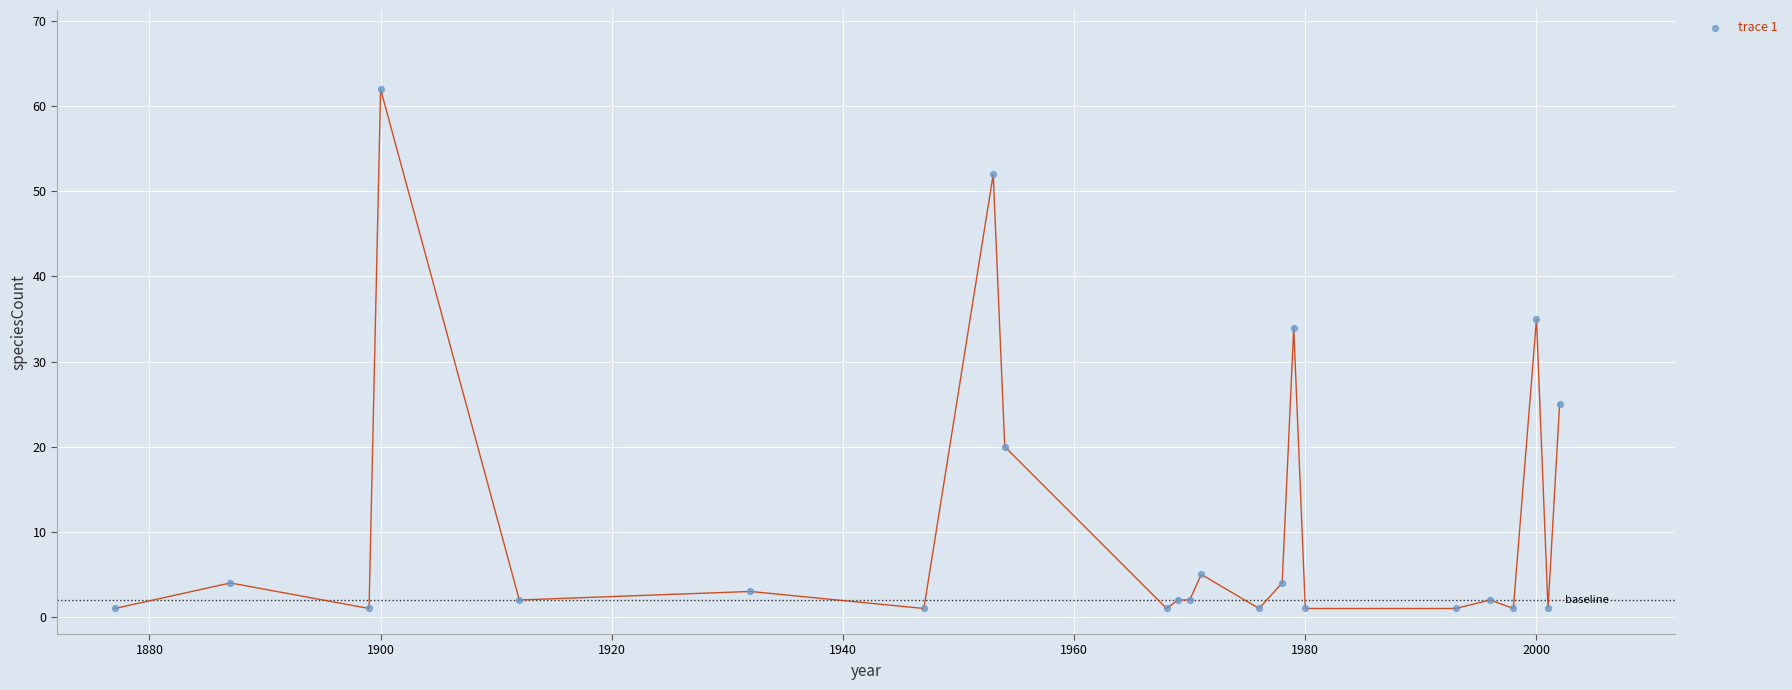

What Y value in the scatter plot is closest to 31?

34